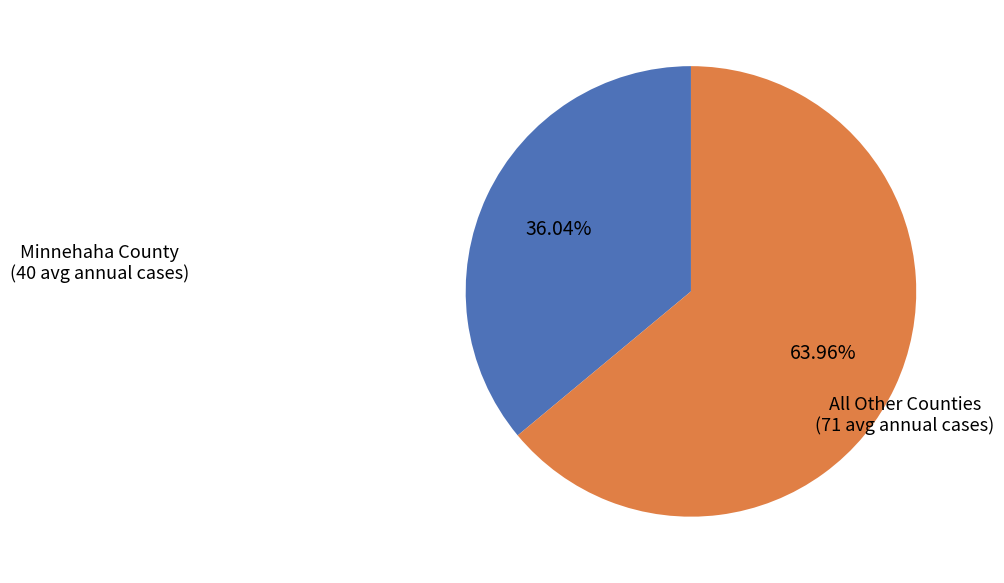

Does any single category account for the majority?

Yes